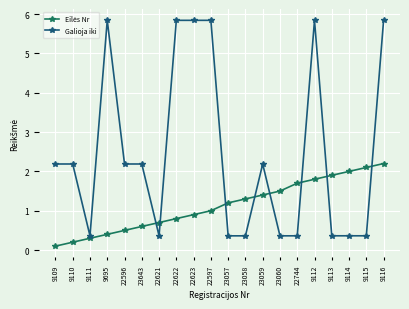

What is the total value across all series at 22622?

6.6